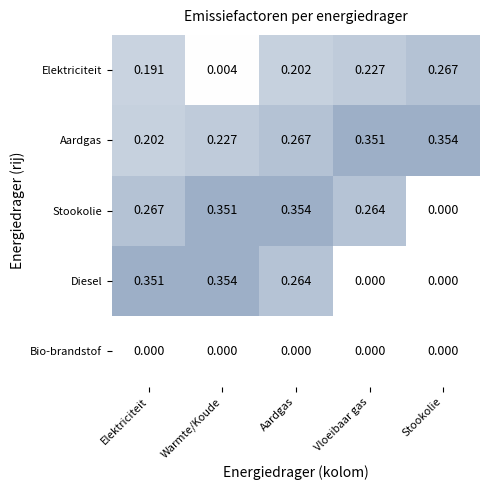

At which label does Stookolie reach its minimum?

Stookolie